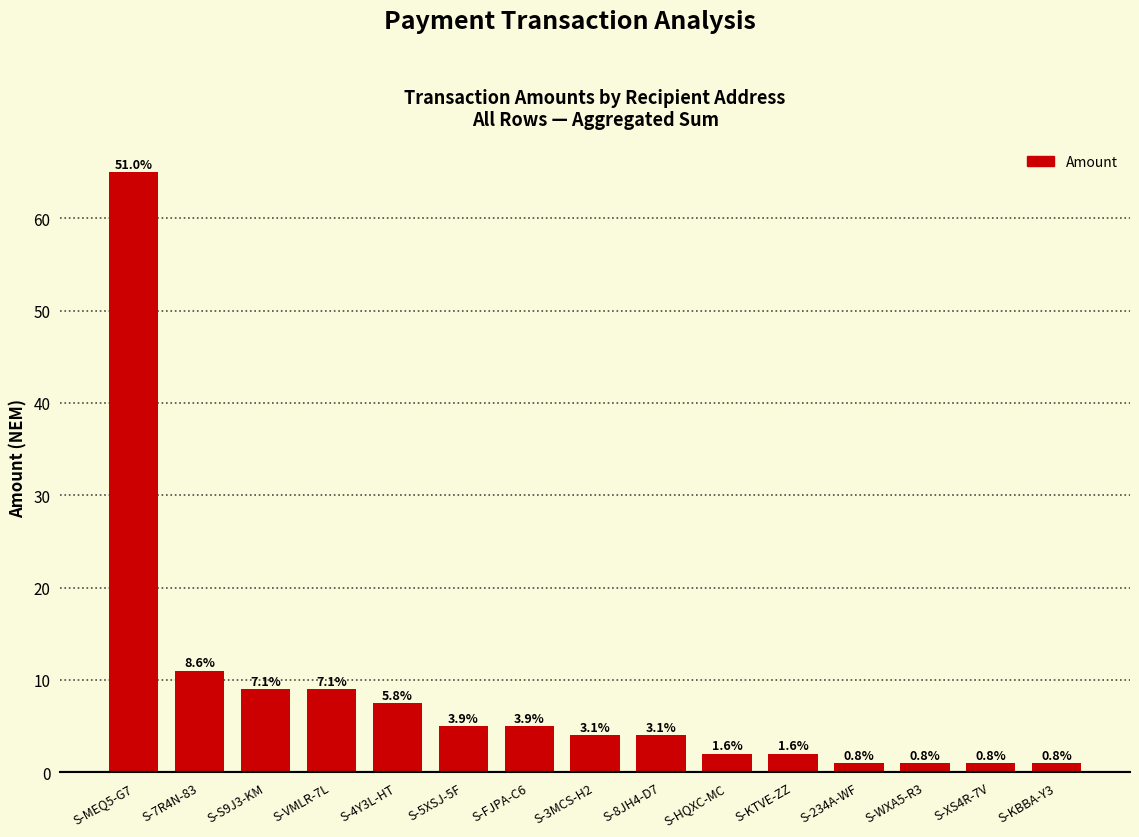

Are the bars horizontal?

No